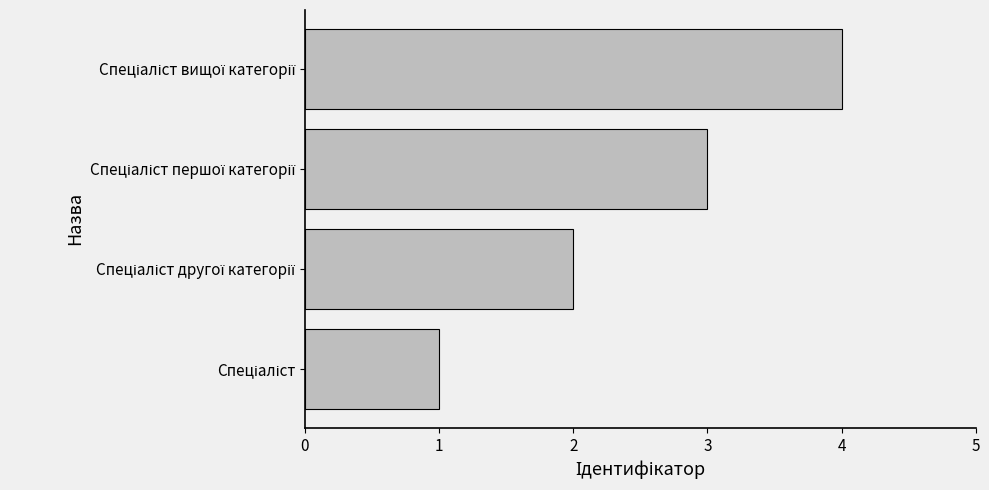

What is the greatest value displayed?

4